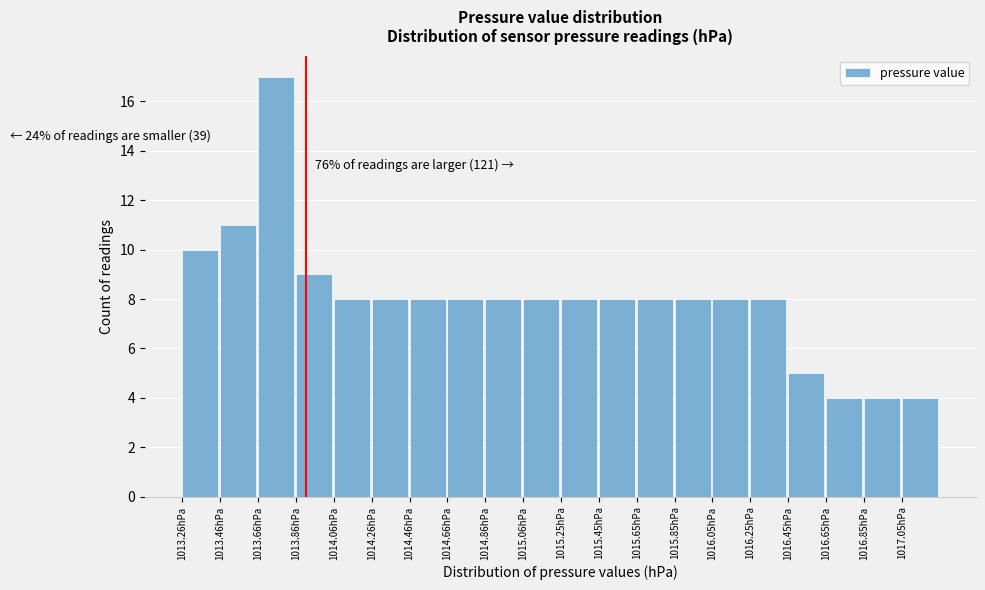

Over which range of the x-axis is the bar tallest?

1013.66 to 1013.86